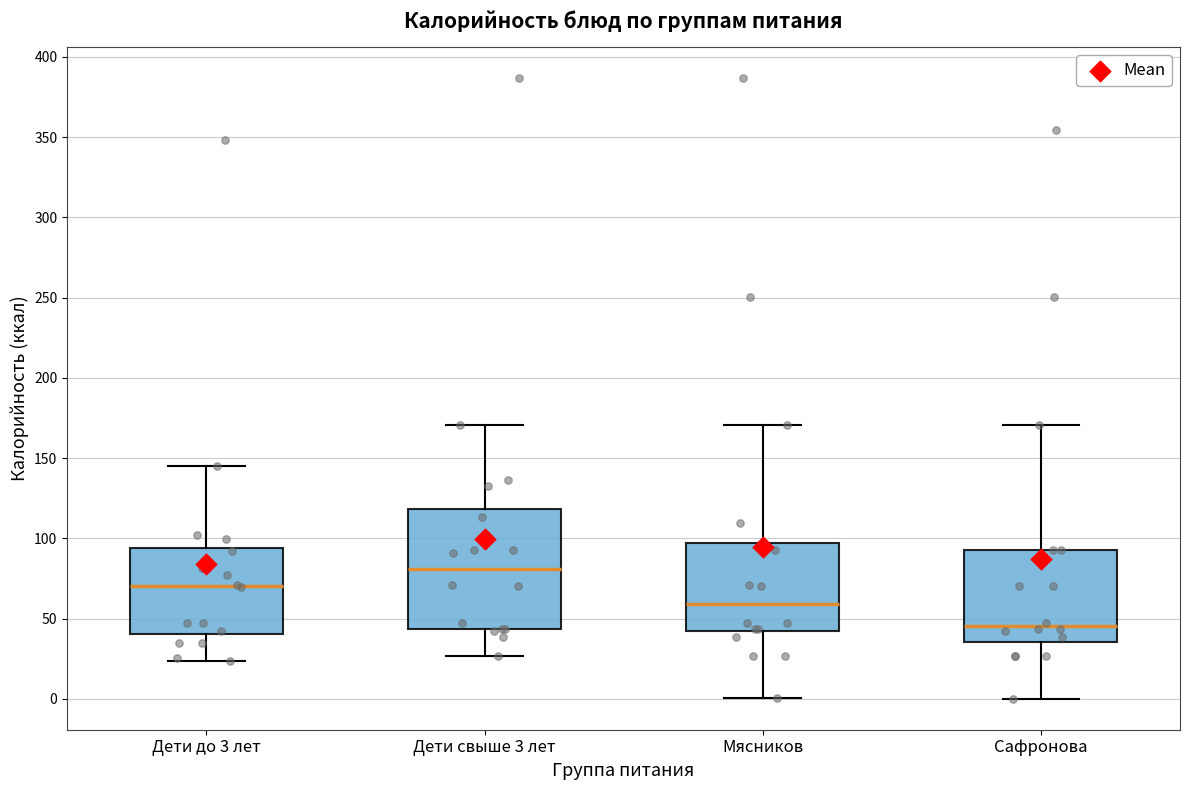

Which box has the lowest median line?

Сафронова